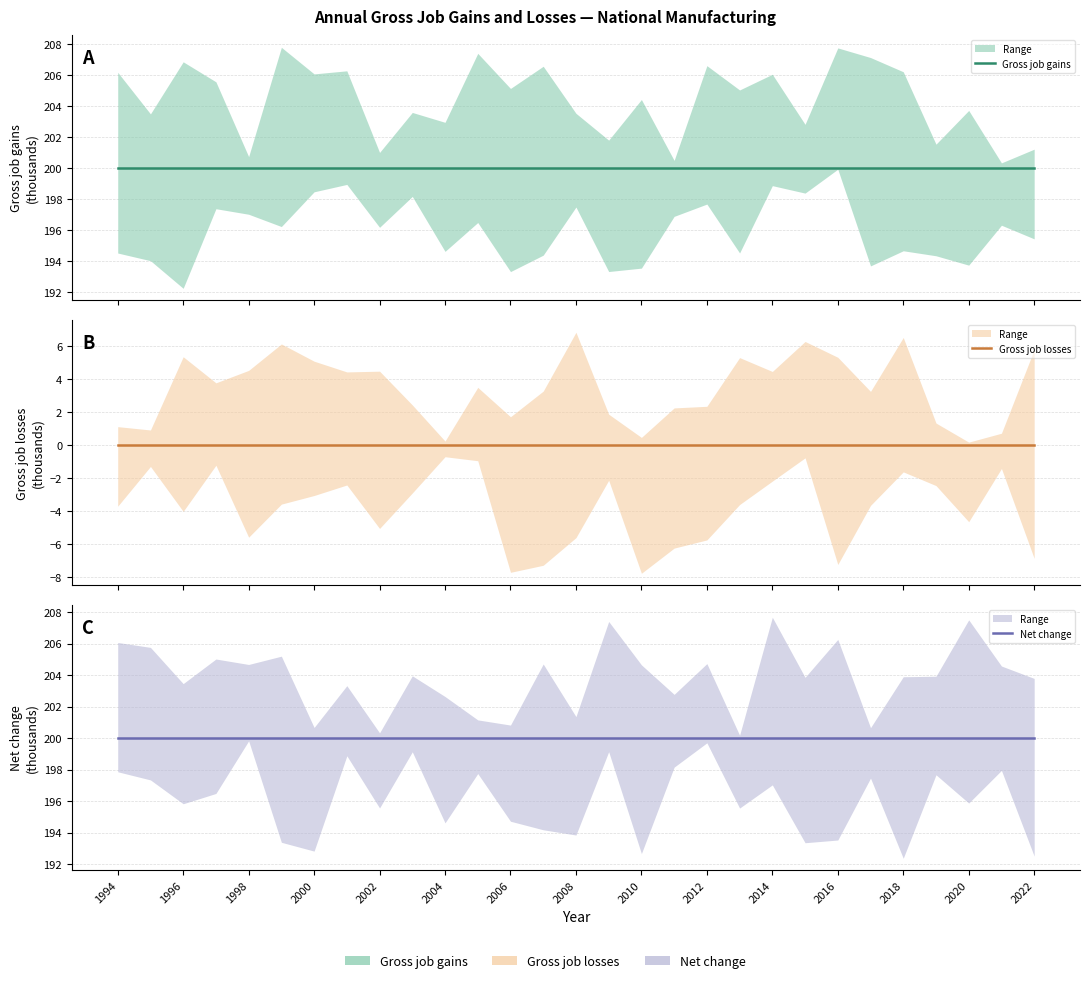

Rank the series at 2018 from lowest to highest value.

Gross job losses, Gross job gains, Net change